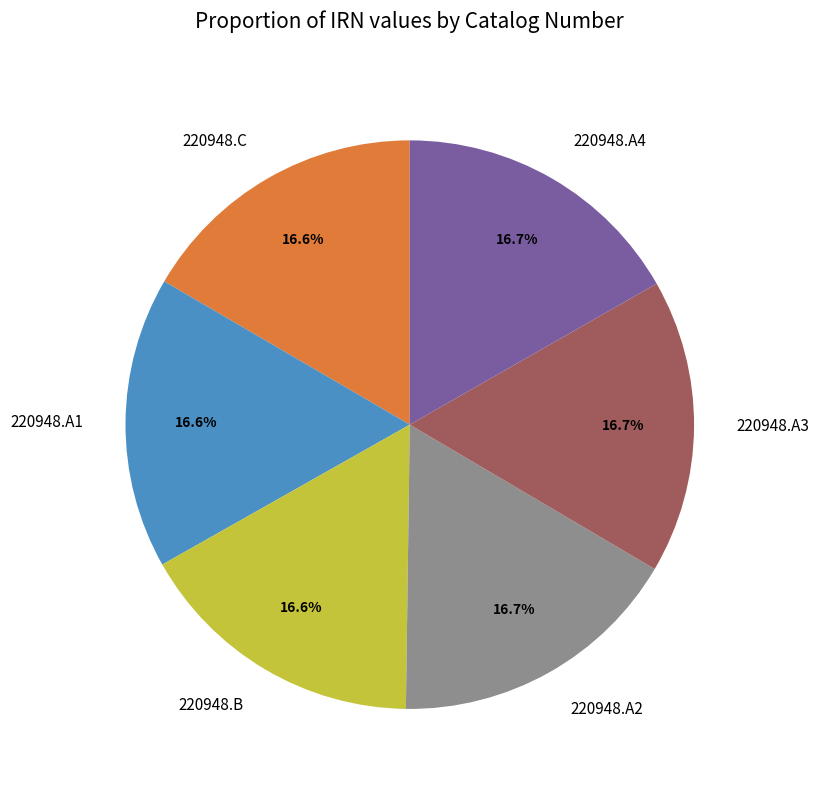

How many segments does this pie chart have?

6